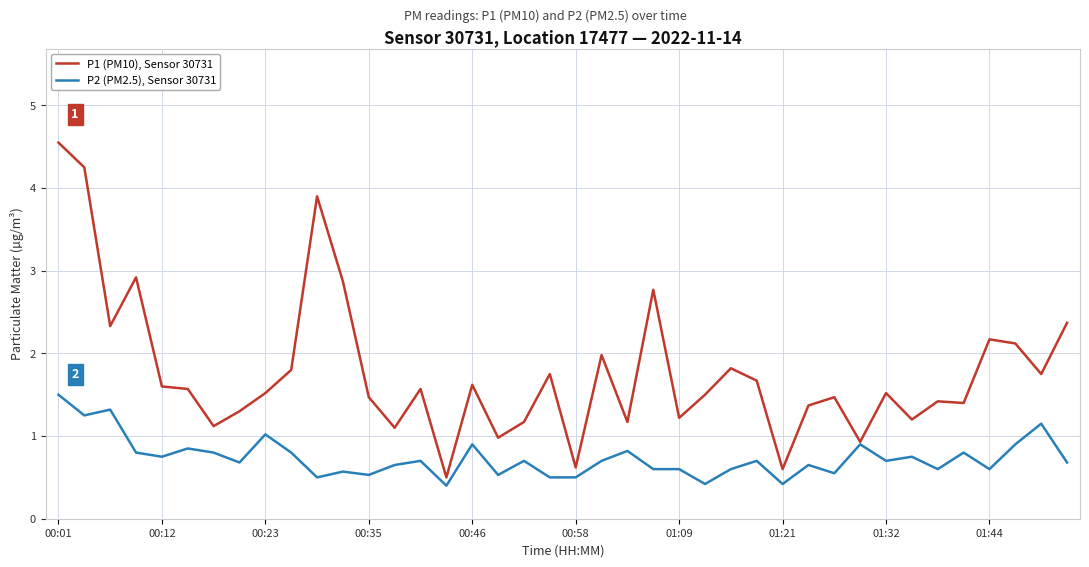

What is the lowest value of the P2 (PM2.5), Sensor 30731 series?

0.4